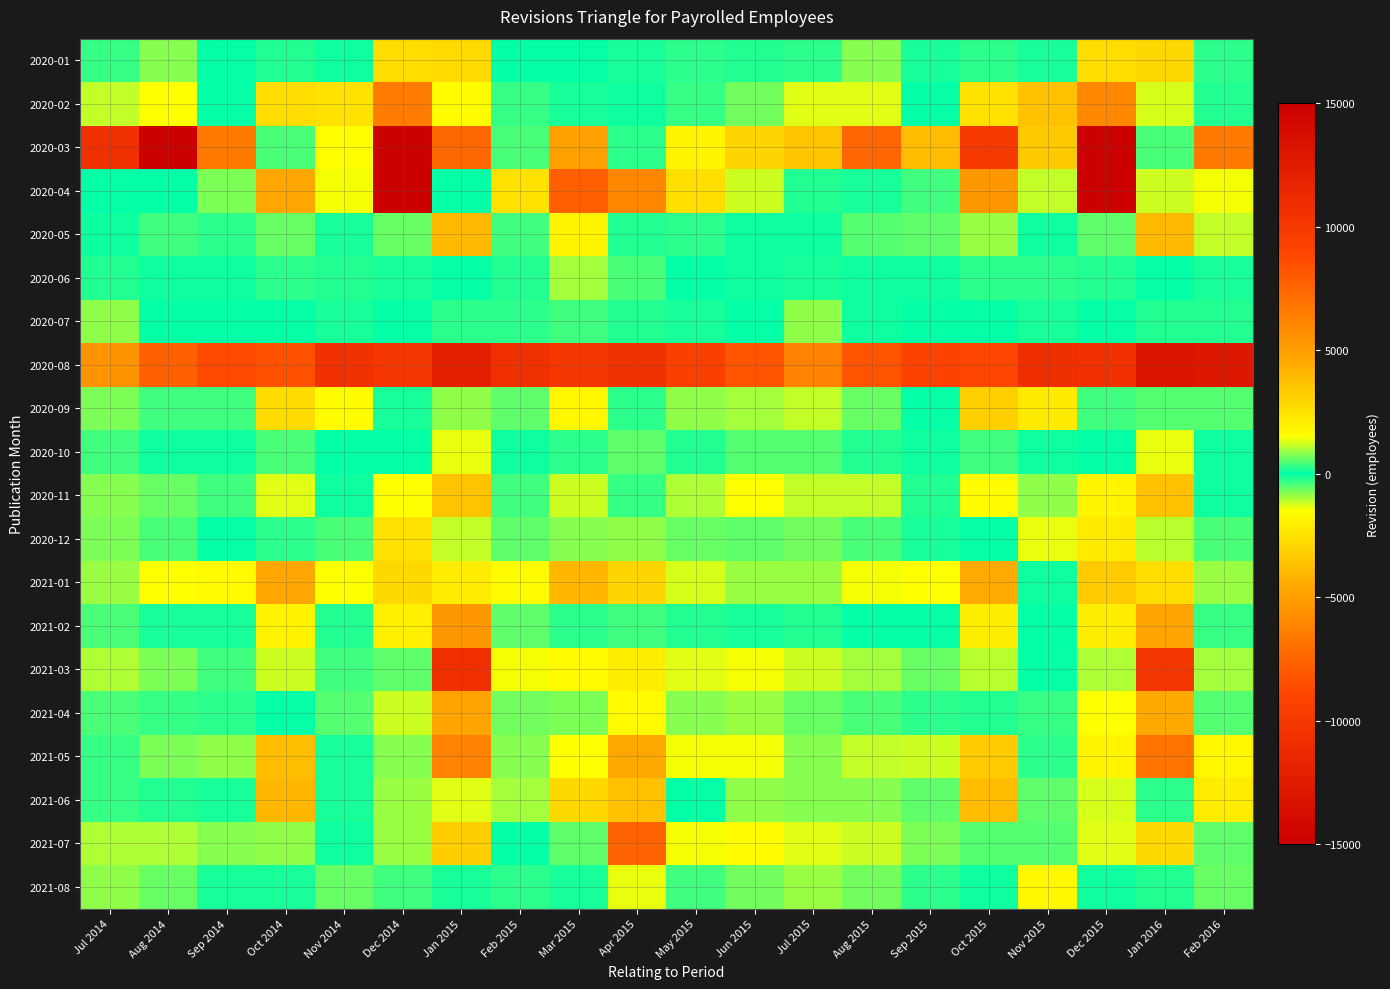

Reading right to left, extract all data points from this chart.

2020-01: Feb 2016=253	Jan 2016=2876	Dec 2015=-2656	Nov 2015=-142	Oct 2015=273	Sep 2015=157	Aug 2015=819	Jul 2015=-276	Jun 2015=-231	May 2015=-292	Apr 2015=-131	Mar 2015=-40	Feb 2015=42	Jan 2015=2774	Dec 2014=-2660	Nov 2014=-88	Oct 2014=195	Sep 2014=-22	Aug 2014=781	Jul 2014=-297
2020-02: Feb 2016=-189	Jan 2016=1269	Dec 2015=-5940	Nov 2015=3684	Oct 2015=2514	Sep 2015=54	Aug 2015=1302	Jul 2015=-1312	Jun 2015=-684	May 2015=-344	Apr 2015=-110	Mar 2015=119	Feb 2015=313	Jan 2015=1618	Dec 2014=-6470	Nov 2014=2506	Oct 2014=2694	Sep 2014=-3	Aug 2014=1517	Jul 2014=-1141
2020-03: Feb 2016=6572	Jan 2016=-442	Dec 2015=23097	Nov 2015=3358	Oct 2015=9934	Sep 2015=3819	Aug 2015=-7504	Jul 2015=-3522	Jun 2015=2966	May 2015=1842	Apr 2015=243	Mar 2015=4978	Feb 2015=-458	Jan 2015=-7364	Dec 2014=23840	Nov 2014=-1579	Oct 2014=420	Sep 2014=-6656	Aug 2014=-18728	Jul 2014=-10670
2020-04: Feb 2016=1424	Jan 2016=-1221	Dec 2015=-16935	Nov 2015=1144	Oct 2015=-5252	Sep 2015=375	Aug 2015=148	Jul 2015=229	Jun 2015=1194	May 2015=2609	Apr 2015=6002	Mar 2015=7790	Feb 2015=2463	Jan 2015=-50	Dec 2014=-16986	Nov 2014=1461	Oct 2014=-4617	Sep 2014=757	Aug 2014=58	Jul 2014=-4
2020-05: Feb 2016=1118	Jan 2016=3932	Dec 2015=-536	Nov 2015=-67	Oct 2015=-900	Sep 2015=-583	Aug 2015=-503	Jul 2015=78	Jun 2015=-103	May 2015=236	Apr 2015=-176	Mar 2015=-1856	Feb 2015=375	Jan 2015=3933	Dec 2014=-589	Nov 2014=154	Oct 2014=-643	Sep 2014=-275	Aug 2014=-356	Jul 2014=109
2020-06: Feb 2016=-135	Jan 2016=52	Dec 2015=233	Nov 2015=247	Oct 2015=271	Sep 2015=98	Aug 2015=63	Jul 2015=149	Jun 2015=73	May 2015=-53	Apr 2015=-459	Mar 2015=-946	Feb 2015=-184	Jan 2015=-21	Dec 2014=172	Nov 2014=177	Oct 2014=241	Sep 2014=93	Aug 2014=84	Jul 2014=211
2020-07: Feb 2016=225	Jan 2016=-222	Dec 2015=45	Nov 2015=143	Oct 2015=-6	Sep 2015=-1	Aug 2015=-72	Jul 2015=-868	Jun 2015=-29	May 2015=139	Apr 2015=211	Mar 2015=394	Feb 2015=240	Jan 2015=-254	Dec 2014=38	Nov 2014=120	Oct 2014=-25	Sep 2014=43	Aug 2014=6	Jul 2014=-858
2020-08: Feb 2016=-12909	Jan 2016=-13153	Dec 2015=-10546	Nov 2015=-10733	Oct 2015=-8872	Sep 2015=-9137	Aug 2015=-8295	Jul 2015=-6249	Jun 2015=-8246	May 2015=-9432	Apr 2015=-10613	Mar 2015=-10140	Feb 2015=-10719	Jan 2015=-12176	Dec 2014=-10182	Nov 2014=-10563	Oct 2014=-8426	Sep 2014=-8763	Aug 2014=-7723	Jul 2014=-5500
2020-09: Feb 2016=496	Jan 2016=-509	Dec 2015=380	Nov 2015=-2214	Oct 2015=3162	Sep 2015=-11	Aug 2015=609	Jul 2015=-1119	Jun 2015=-943	May 2015=-852	Apr 2015=-281	Mar 2015=1799	Feb 2015=584	Jan 2015=-823	Dec 2014=-161	Nov 2014=-1591	Oct 2014=2749	Sep 2014=-409	Aug 2014=356	Jul 2014=-743
2020-10: Feb 2016=-102	Jan 2016=-1377	Dec 2015=-7	Nov 2015=65	Oct 2015=392	Sep 2015=-60	Aug 2015=181	Jul 2015=480	Jun 2015=498	May 2015=209	Apr 2015=-579	Mar 2015=260	Feb 2015=77	Jan 2015=-1399	Dec 2014=38	Nov 2014=43	Oct 2014=461	Sep 2014=-88	Aug 2014=67	Jul 2014=375
2020-11: Feb 2016=-92	Jan 2016=3671	Dec 2015=1820	Nov 2015=830	Oct 2015=1615	Sep 2015=-228	Aug 2015=-1147	Jul 2015=-1136	Jun 2015=-1521	May 2015=-1032	Apr 2015=-331	Mar 2015=-1213	Feb 2015=-388	Jan 2015=3614	Dec 2014=1470	Nov 2014=109	Oct 2014=1335	Sep 2014=-361	Aug 2014=-624	Jul 2014=-796
2020-12: Feb 2016=-421	Jan 2016=1061	Dec 2015=2210	Nov 2015=1358	Oct 2015=14	Sep 2015=-160	Aug 2015=-430	Jul 2015=-671	Jun 2015=-567	May 2015=-608	Apr 2015=-853	Mar 2015=-798	Feb 2015=-563	Jan 2015=1132	Dec 2014=2561	Nov 2014=459	Oct 2014=288	Sep 2014=14	Aug 2014=-427	Jul 2014=-708
2021-01: Feb 2016=914	Jan 2016=-2654	Dec 2015=-3304	Nov 2015=90	Oct 2015=-4480	Sep 2015=1499	Aug 2015=1410	Jul 2015=919	Jun 2015=911	May 2015=1248	Apr 2015=2954	Mar 2015=4026	Feb 2015=1632	Jan 2015=-2142	Dec 2014=-2851	Nov 2014=1489	Oct 2014=-4622	Sep 2014=1662	Aug 2014=1476	Jul 2014=932
2021-02: Feb 2016=347	Jan 2016=-4693	Dec 2015=2077	Nov 2015=-48	Oct 2015=2099	Sep 2015=36	Aug 2015=47	Jul 2015=186	Jun 2015=-166	May 2015=-227	Apr 2015=382	Mar 2015=266	Feb 2015=575	Jan 2015=-5229	Dec 2014=2028	Nov 2014=-213	Oct 2014=1899	Sep 2014=-167	Aug 2014=124	Jul 2014=420
2021-03: Feb 2016=-939	Jan 2016=10193	Dec 2015=1036	Nov 2015=58	Oct 2015=-1084	Sep 2015=-614	Aug 2015=-965	Jul 2015=-1222	Jun 2015=-1457	May 2015=-1300	Apr 2015=-2067	Mar 2015=-1681	Feb 2015=-1409	Jan 2015=10708	Dec 2014=555	Nov 2014=-353	Oct 2014=-1192	Sep 2014=-405	Aug 2014=-738	Jul 2014=-1031
2021-04: Feb 2016=511	Jan 2016=-4547	Dec 2015=-1471	Nov 2015=328	Oct 2015=-193	Sep 2015=271	Aug 2015=432	Jul 2015=588	Jun 2015=888	May 2015=762	Apr 2015=1679	Mar 2015=721	Feb 2015=703	Jan 2015=-4708	Dec 2014=-1216	Nov 2014=478	Oct 2014=11	Sep 2014=289	Aug 2014=315	Jul 2014=411
2021-05: Feb 2016=1807	Jan 2016=6896	Dec 2015=1843	Nov 2015=270	Oct 2015=3291	Sep 2015=-1208	Aug 2015=-1171	Jul 2015=-783	Jun 2015=-1419	May 2015=-1421	Apr 2015=-4569	Mar 2015=-1517	Feb 2015=802	Jan 2015=6176	Dec 2014=808	Nov 2014=-149	Oct 2014=3743	Sep 2014=-876	Aug 2014=-728	Jul 2014=-338
2021-06: Feb 2016=2151	Jan 2016=-282	Dec 2015=1262	Nov 2015=-585	Oct 2015=-3860	Sep 2015=-569	Aug 2015=-777	Jul 2015=-765	Jun 2015=-873	May 2015=15	Apr 2015=3638	Mar 2015=2846	Feb 2015=979	Jan 2015=-1311	Dec 2014=932	Nov 2014=161	Oct 2014=-4013	Sep 2014=-133	Aug 2014=-222	Jul 2014=-344
2021-07: Feb 2016=559	Jan 2016=2814	Dec 2015=-1341	Nov 2015=-496	Oct 2015=475	Sep 2015=753	Aug 2015=1219	Jul 2015=1344	Jun 2015=1608	May 2015=1411	Apr 2015=-7670	Mar 2015=-530	Feb 2015=31	Jan 2015=3196	Dec 2014=-893	Nov 2014=78	Oct 2014=851	Sep 2014=817	Aug 2014=1009	Jul 2014=1017
2021-08: Feb 2016=-626	Jan 2016=-199	Dec 2015=81	Nov 2015=1740	Oct 2015=-92	Sep 2015=-267	Aug 2015=-665	Jul 2015=-901	Jun 2015=-677	May 2015=-355	Apr 2015=1389	Mar 2015=-129	Feb 2015=-281	Jan 2015=158	Dec 2014=359	Nov 2014=637	Oct 2014=137	Sep 2014=-123	Aug 2014=-599	Jul 2014=-855